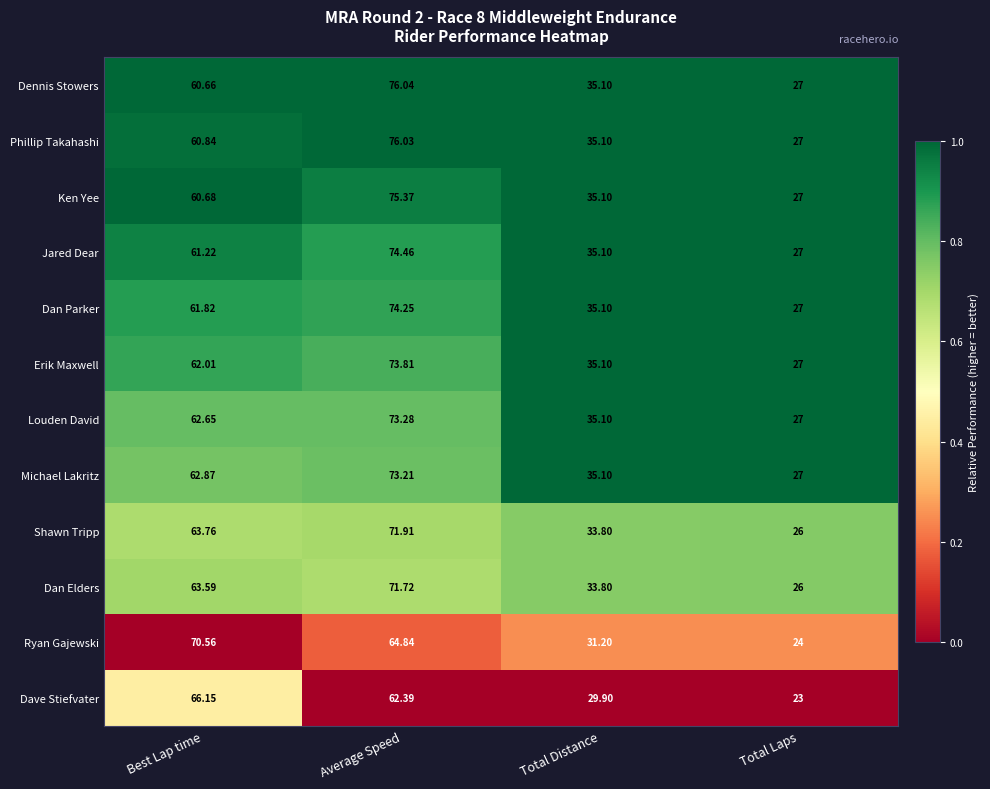

Where does the Ken Yee series first go above 60?

Best Lap time